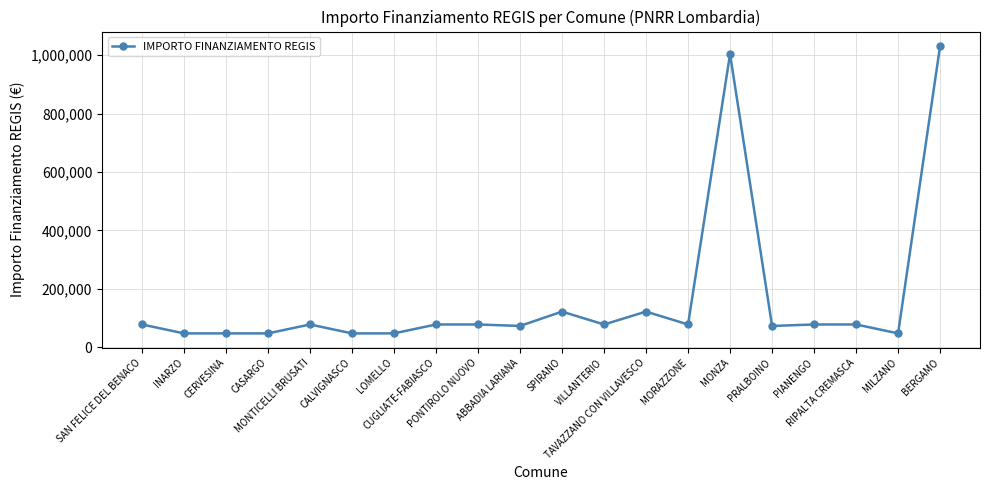

What is the label of the 14th point from the right?

LOMELLO